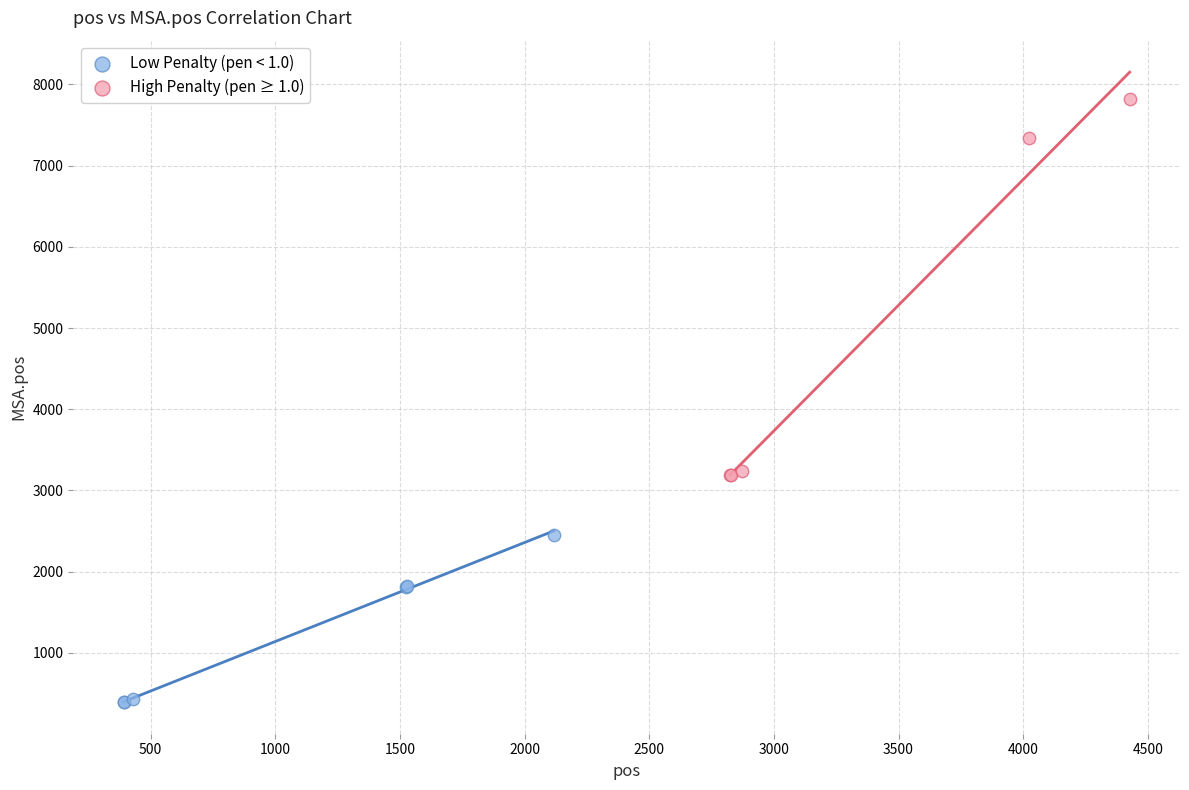

Which series reaches the maximum Y coordinate?

High Penalty (pen ≥ 1.0)